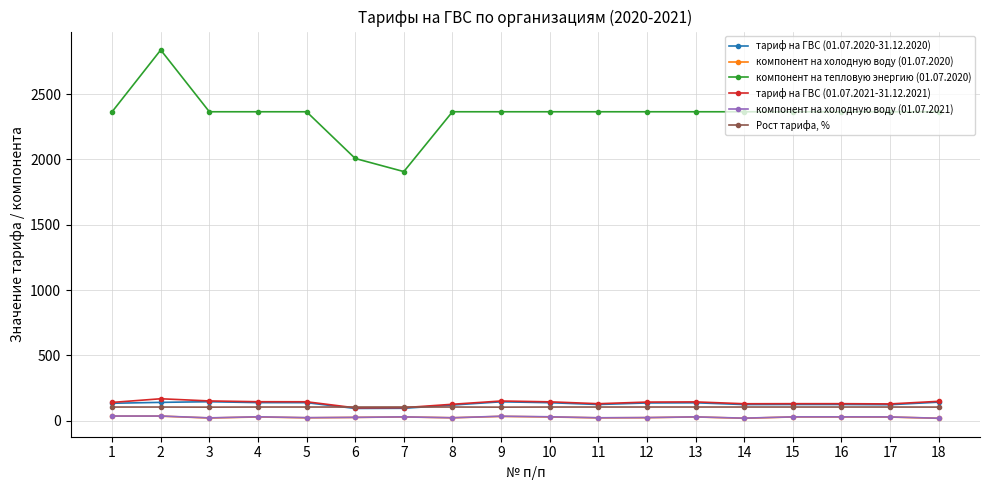

Rank the series by their maximum value, from lowest to highest.

компонент на холодную воду (01.07.2020), компонент на холодную воду (01.07.2021), Рост тарифа, %, тариф на ГВС (01.07.2020-31.12.2020), тариф на ГВС (01.07.2021-31.12.2021), компонент на тепловую энергию (01.07.2020)